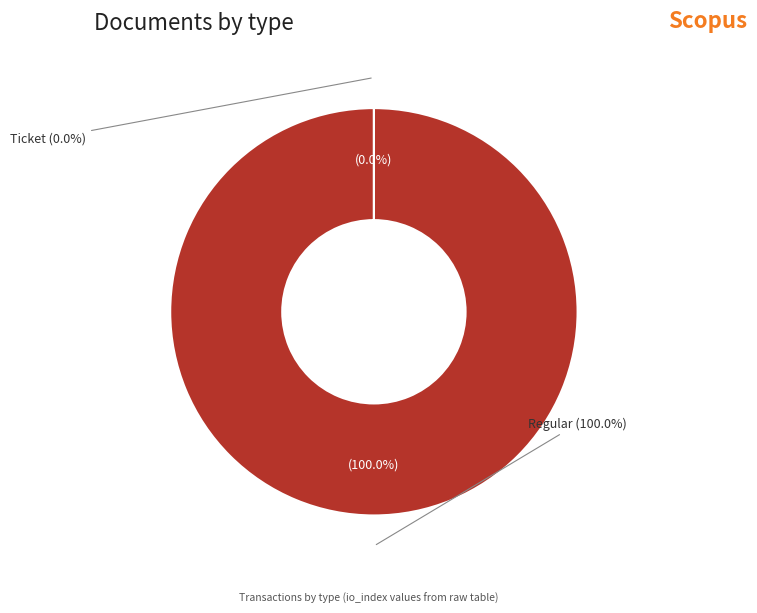

To the nearest percent, what is the difference between the Ticket and Regular slice percentages?

100%